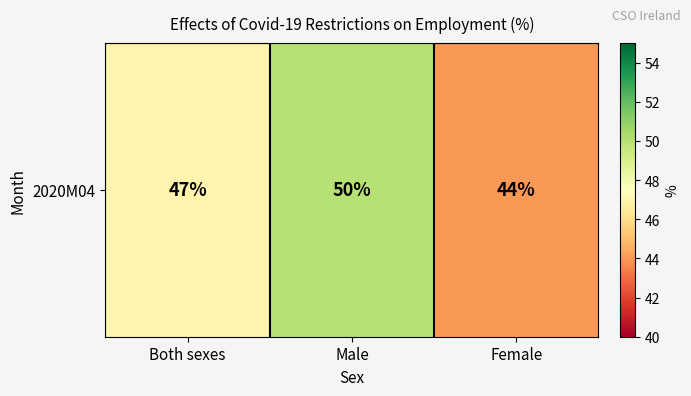

What is the maximum value shown in the chart?

50